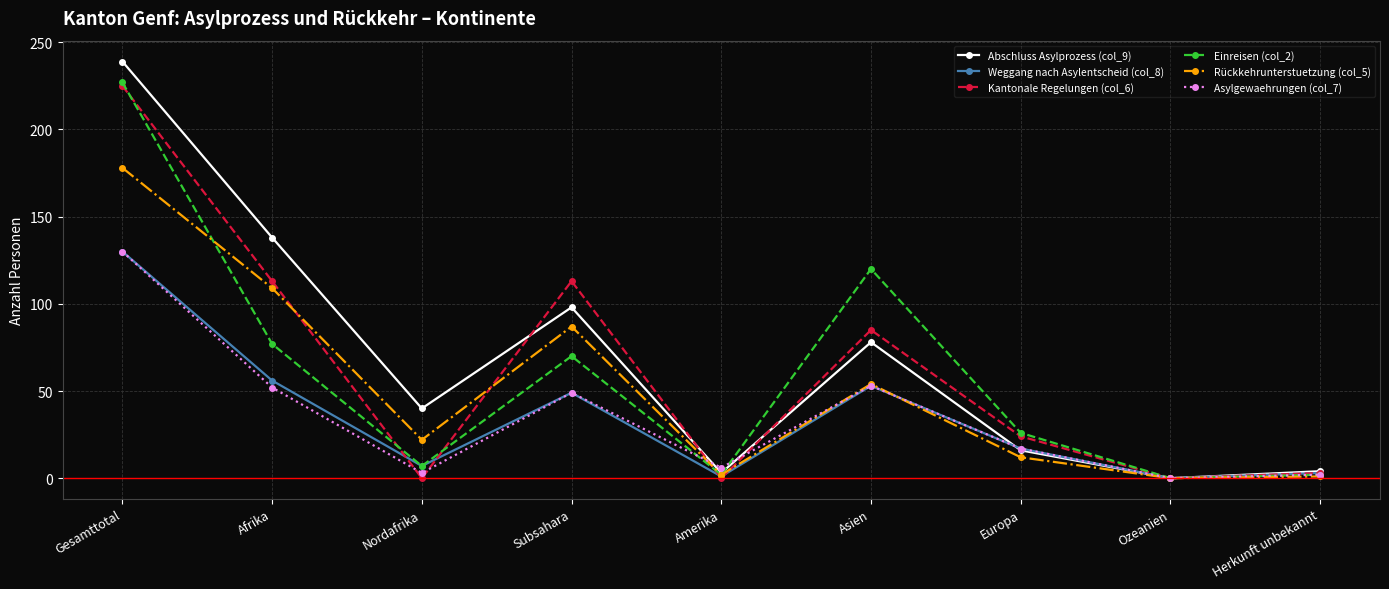

What is the maximum value shown in the chart?

239